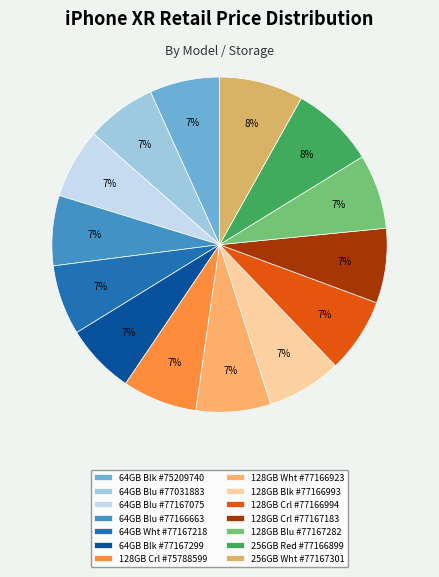

Count the number of slices in the pie.

14